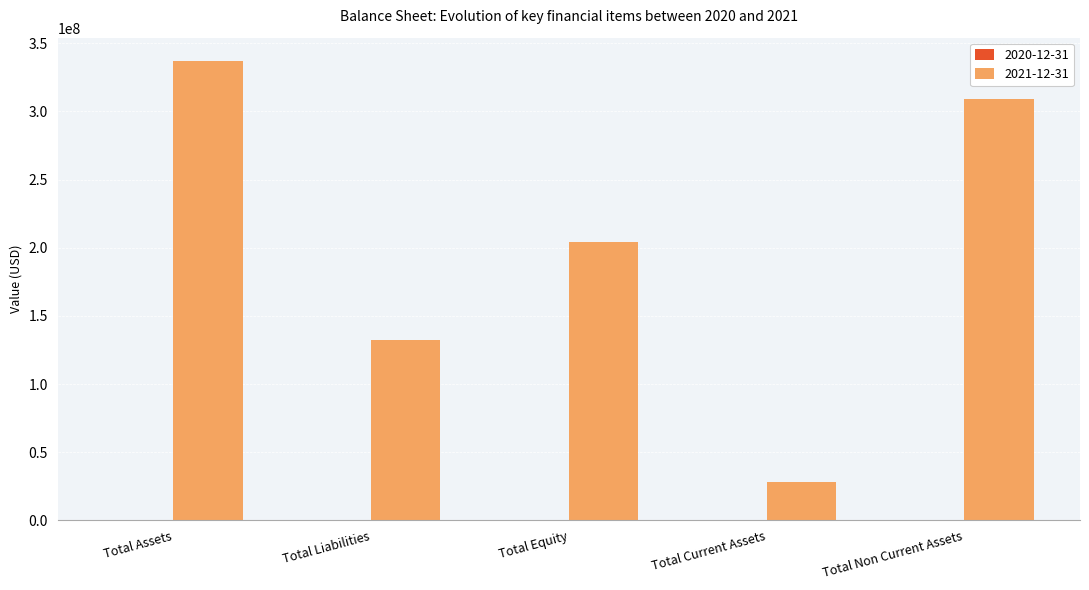

What is the highest value of the 2021-12-31 series?

337287911.0